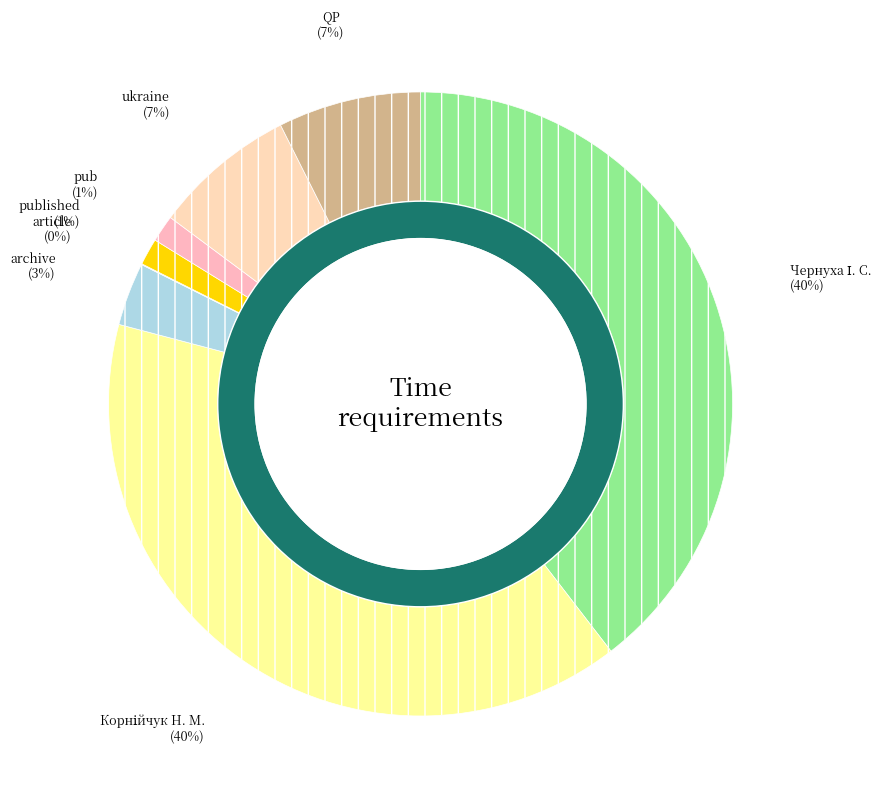

Which slice is the largest?

Чернуха І. С.